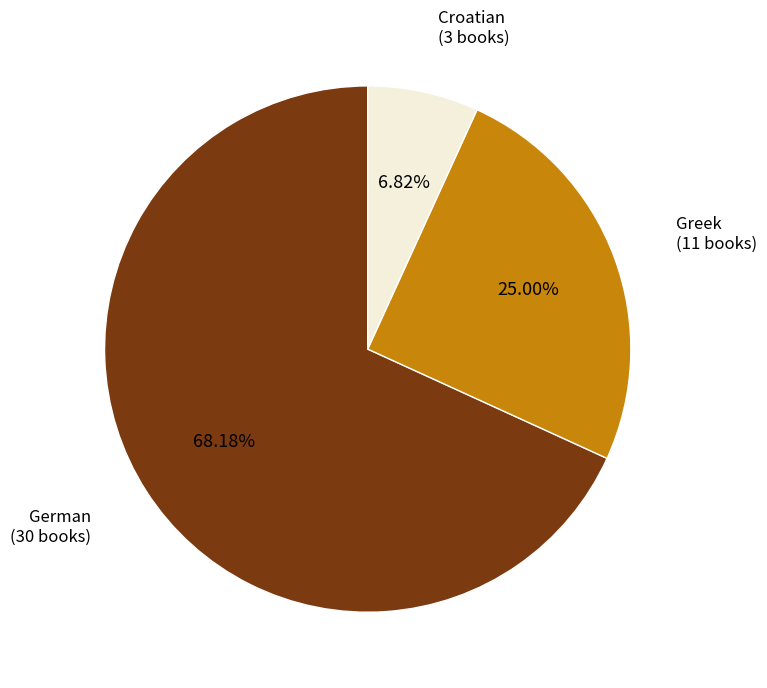

What is the largest slice in the pie chart?

German